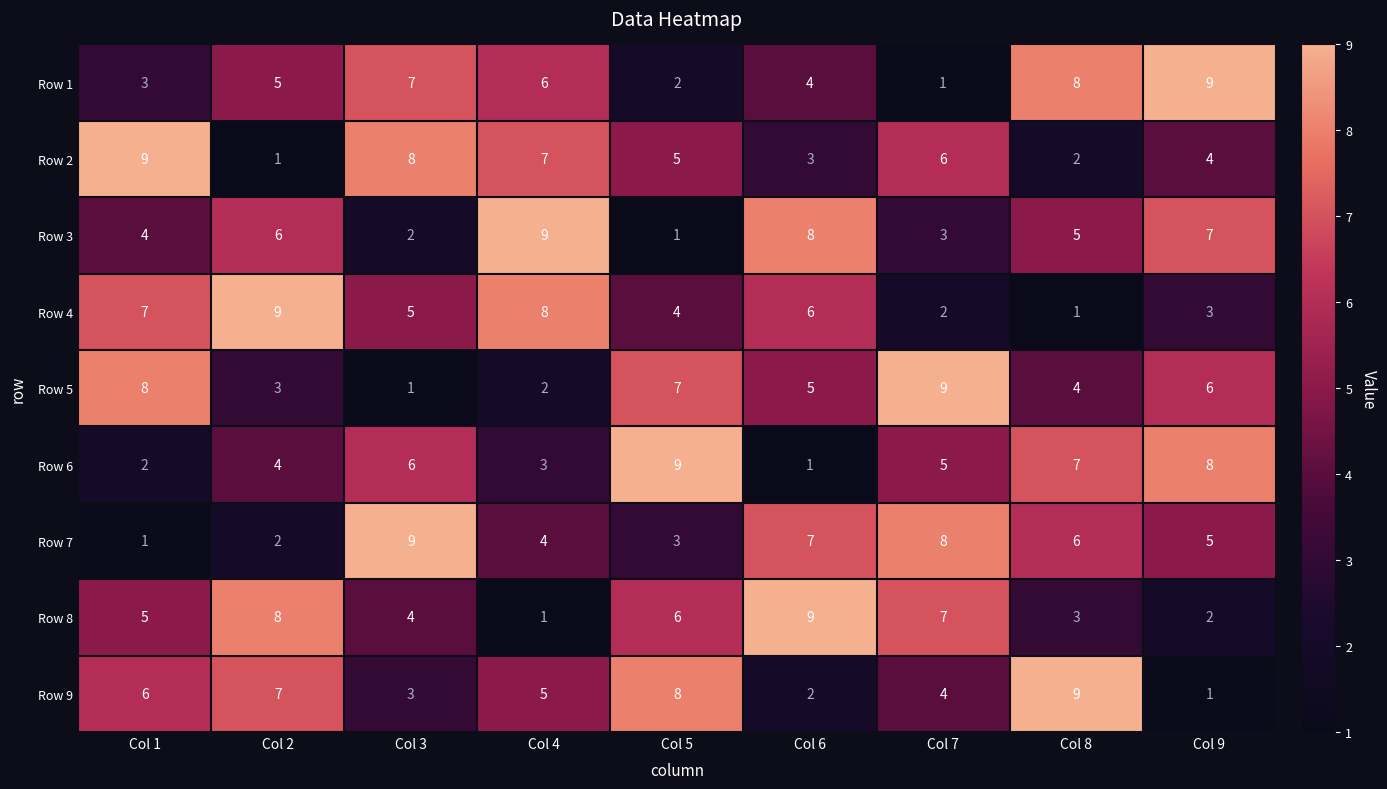

How many data points in Row 1 are less than 5?

4